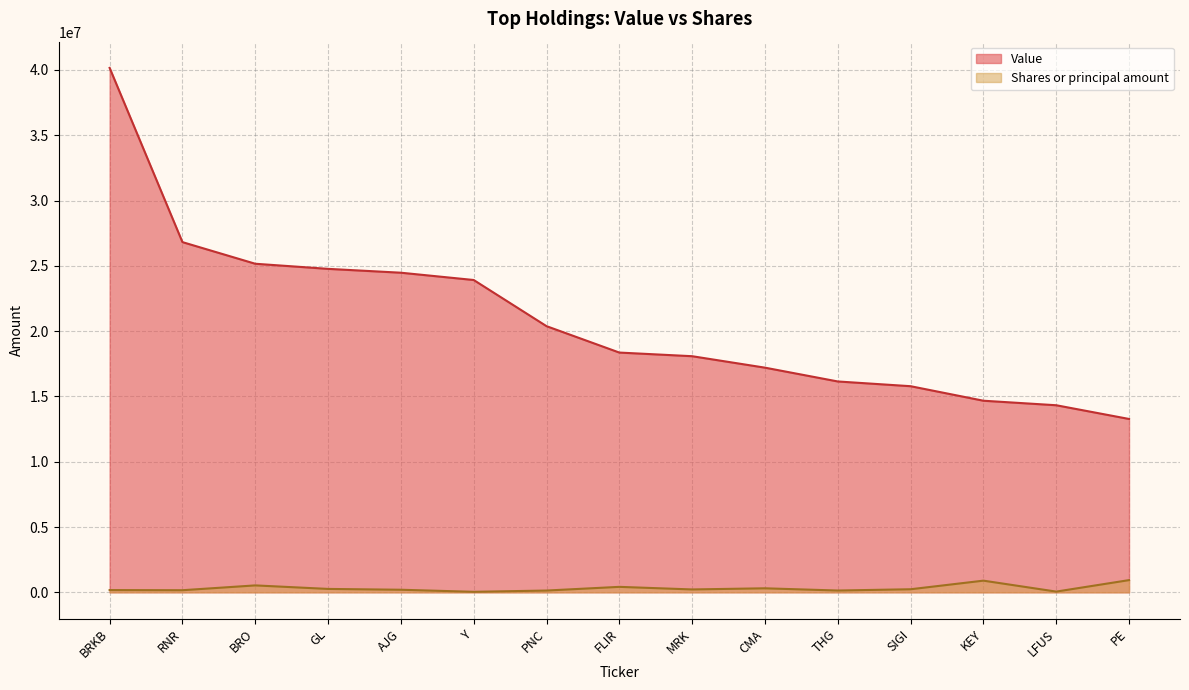

Reading left to right, transcribe all the data shown in this chart.

Value: BRKB=40161000	RNR=26819000	BRO=25162000	GL=24771000	AJG=24476000	Y=23918000	PNC=20383000	FLIR=18361000	MRK=18082000	CMA=17205000	THG=16148000	SIGI=15785000	KEY=14673000	LFUS=14327000	PE=13276000
Shares or principal amount: BRKB=173205	RNR=161734	BRO=530730	GL=260860	AJG=197850	Y=39620	PNC=136800	FLIR=418910	MRK=221048	CMA=308000	THG=138110	SIGI=235670	KEY=894150	LFUS=56260	PE=934900